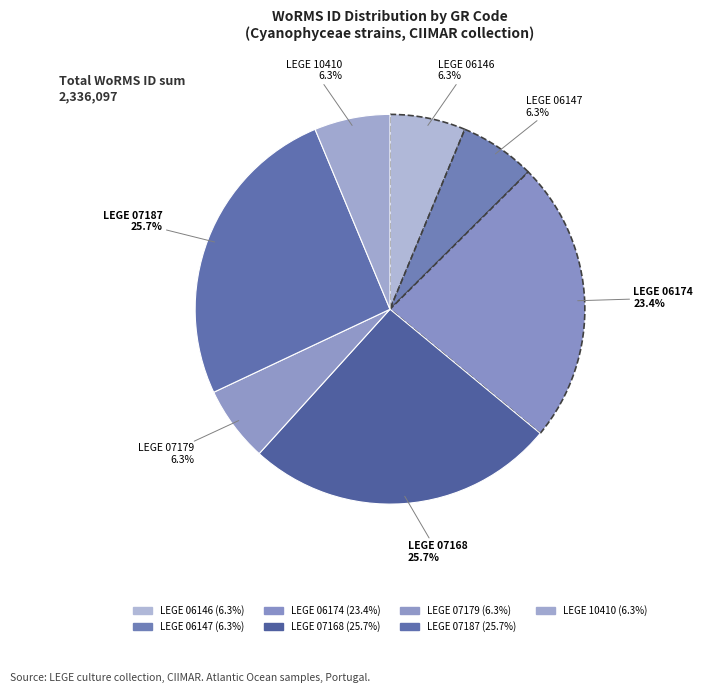

The LEGE 06146 slice represents 1% of the pie. True or false?

False